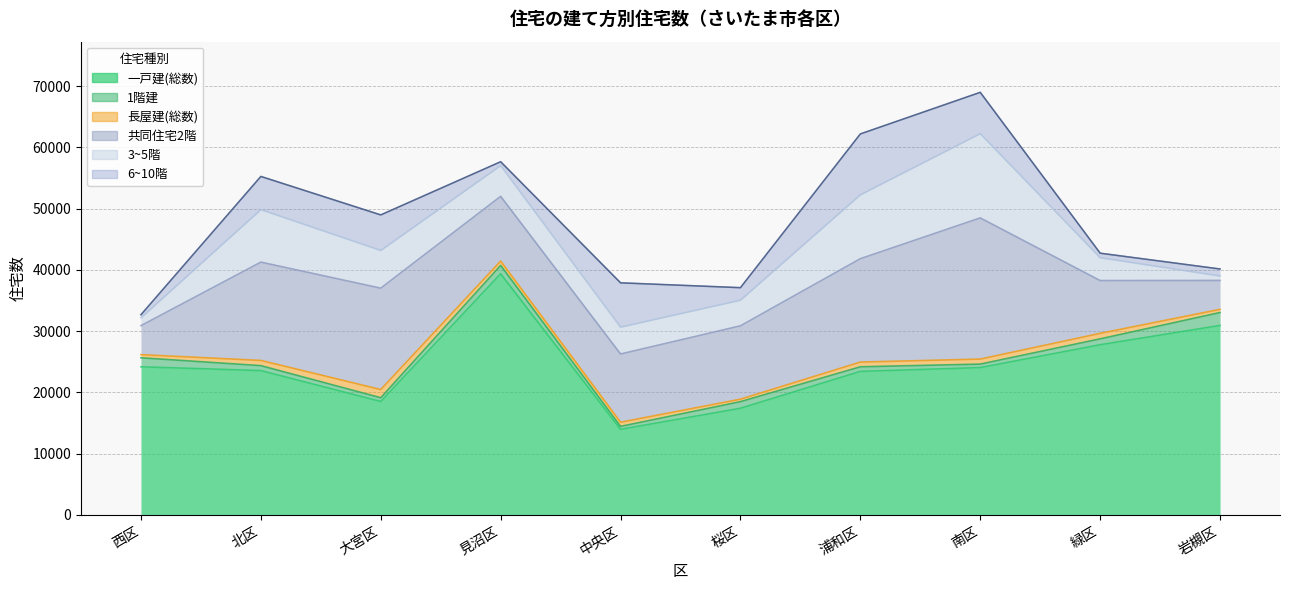

Rank the categories by 6~10階 value from lowest to highest.

西区, 見沼区, 緑区, 岩槻区, 桜区, 北区, 大宮区, 南区, 中央区, 浦和区